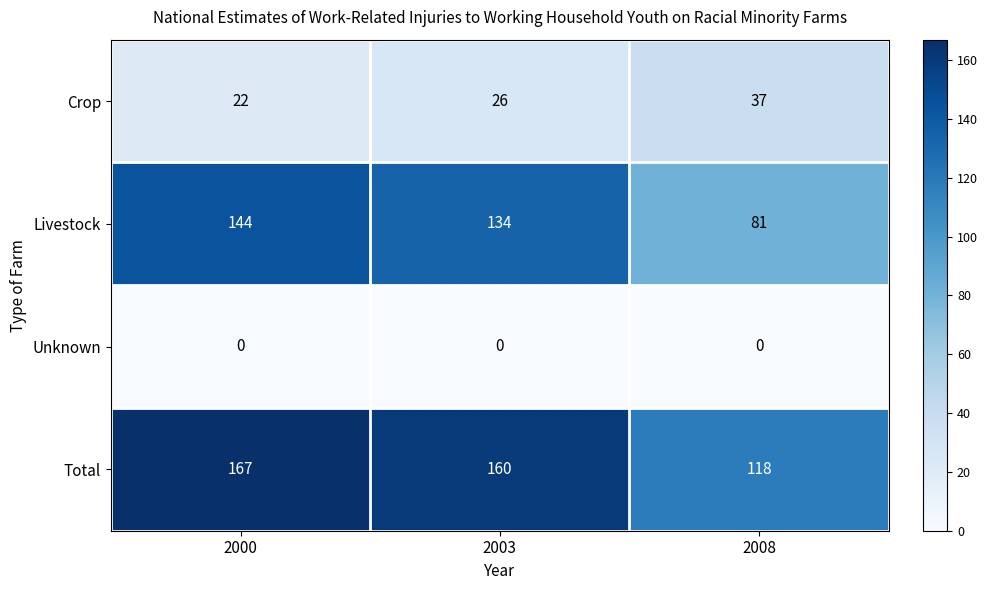

What is the maximum value shown in the chart?

167